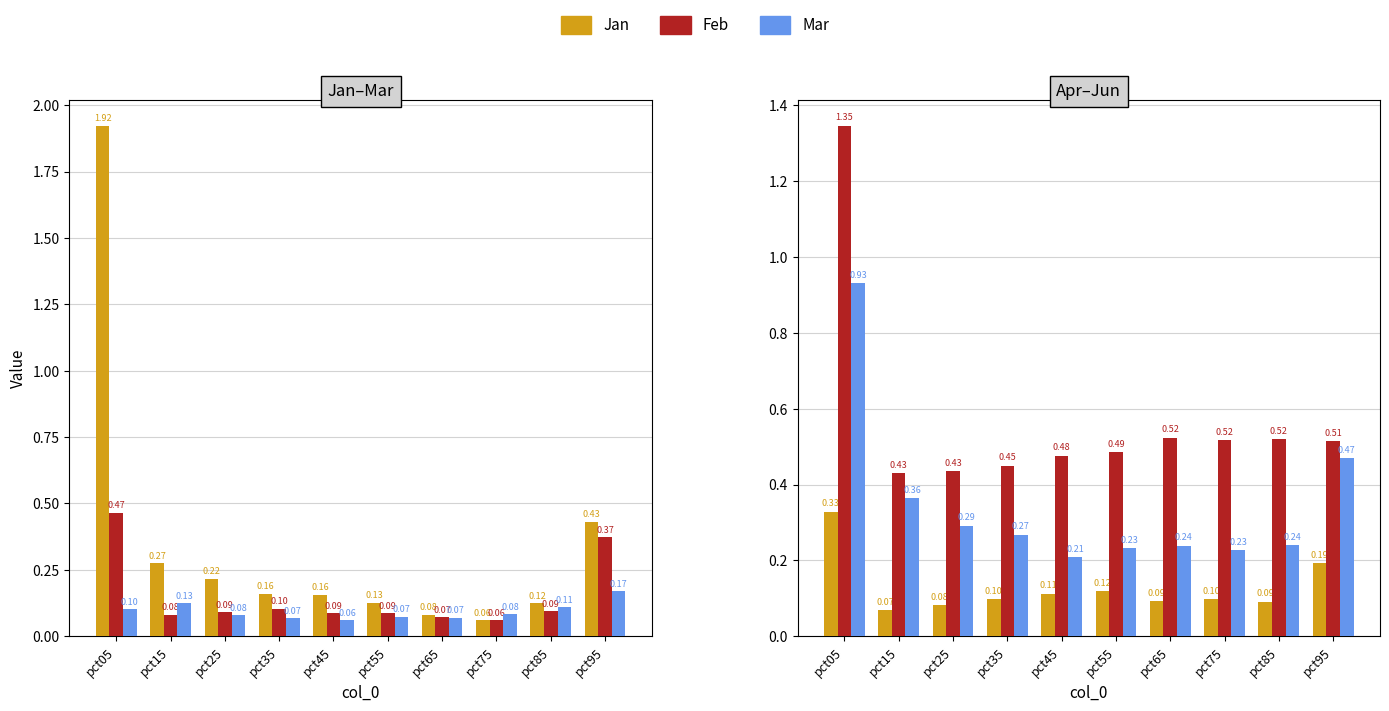

Between pct95 and pct25, which is larger?

pct95